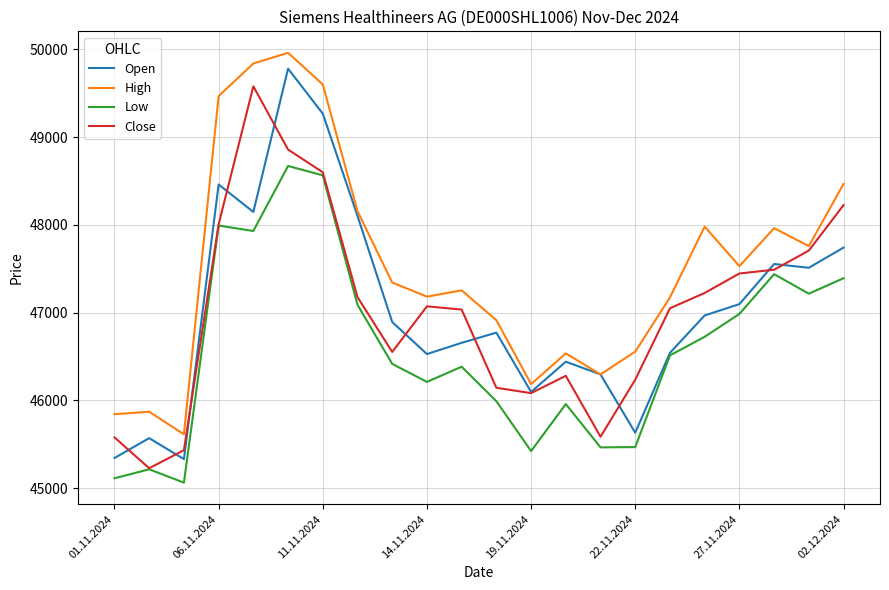

Does the chart display data point markers on the line(s)?

No